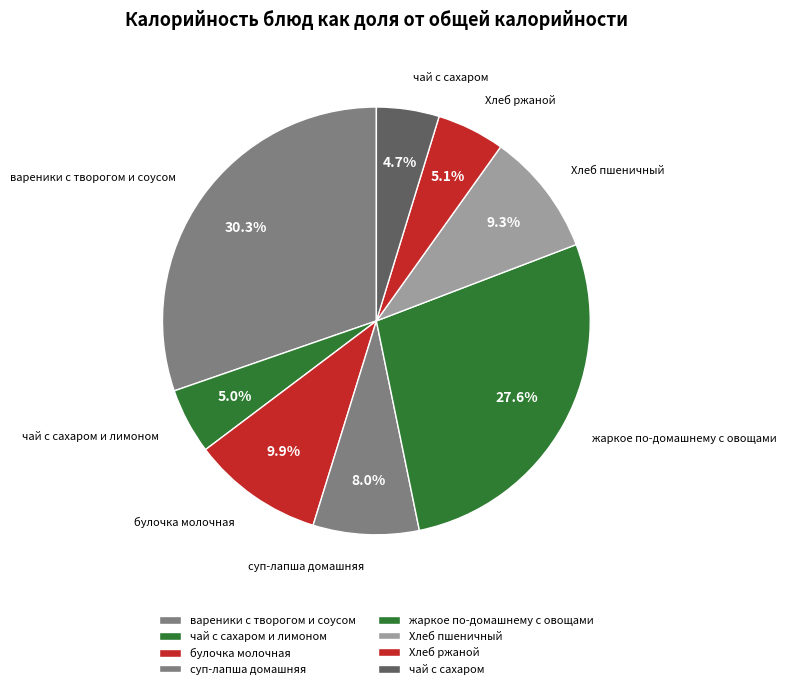

To the nearest percent, what percentage of the pie is Хлеб пшеничный?

9%